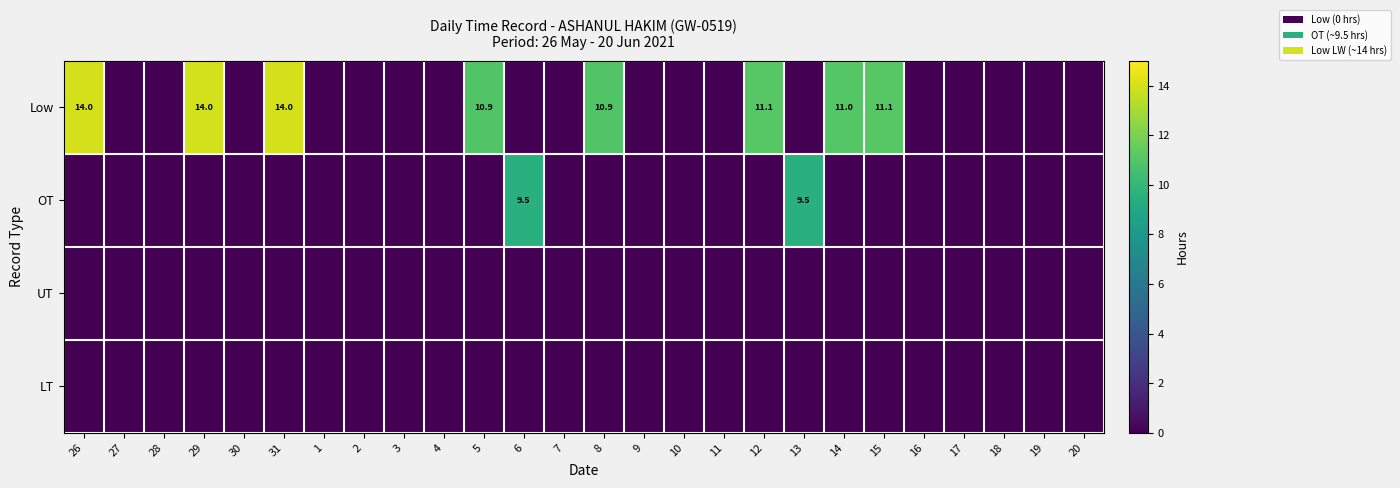

Is it true that Low equals 19.2 at 8?

False